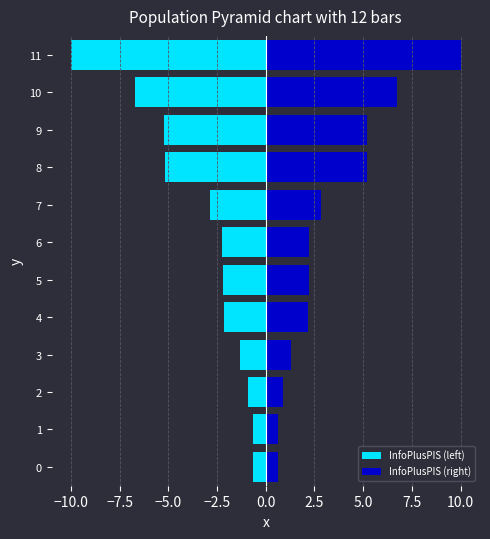

True or false: InfoPlusPIS (left) has a value of -0.7 at 4.

False